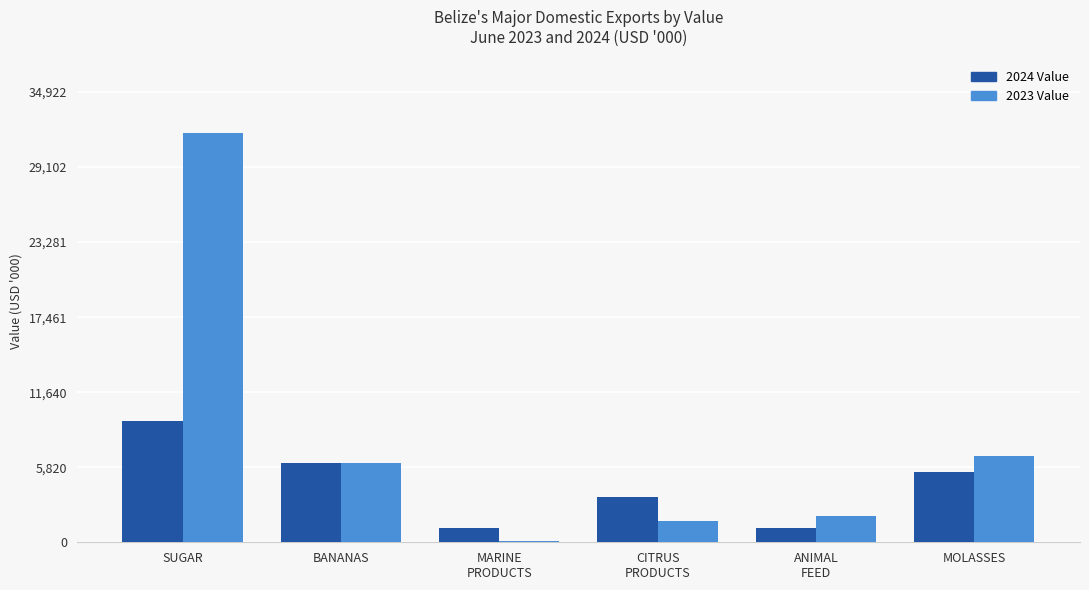

The value of 2024 Value at SUGAR is 9433.1. True or false?

True